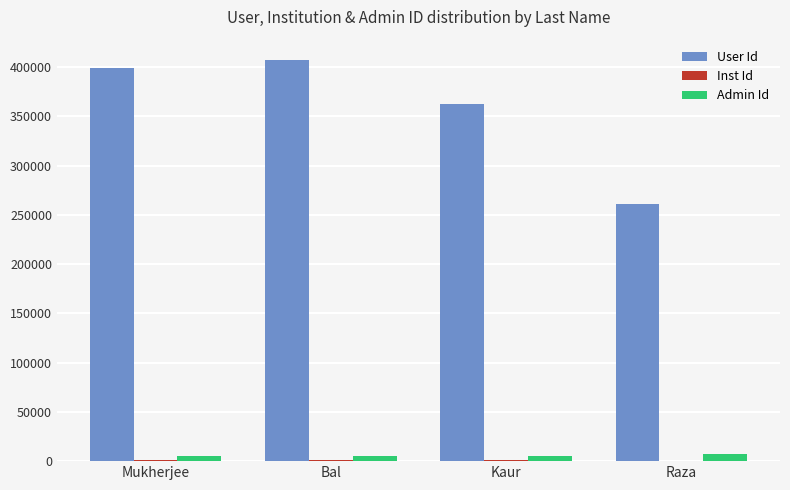

Which series changed the most between Mukherjee and Kaur?

User Id